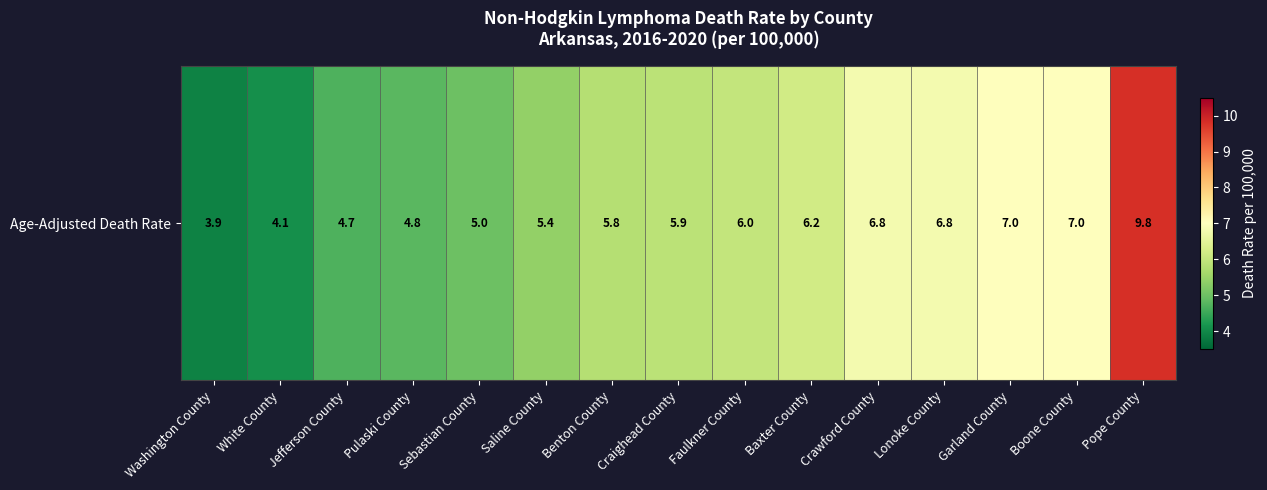

Reading left to right, what are all the values shown in this chart?

3.9	4.1	4.7	4.8	5.0	5.4	5.8	5.9	6.0	6.2	6.8	6.8	7.0	7.0	9.8